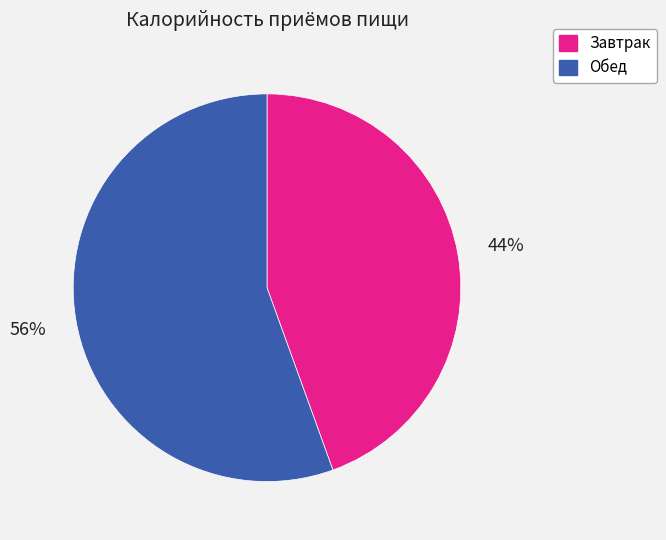

Is the sum of Завтрак and Обед greater than half?

Yes